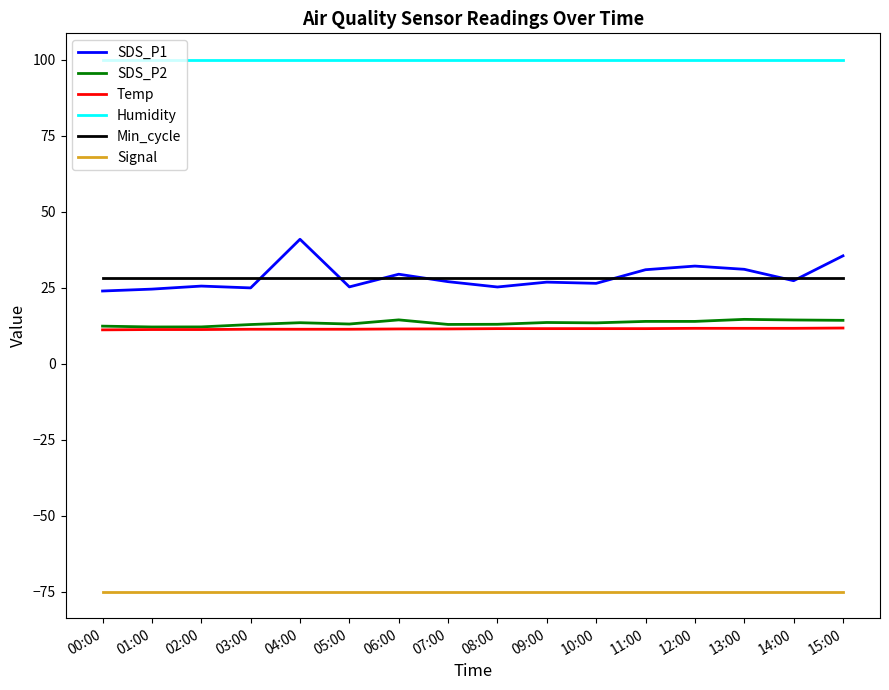

True or false: Temp and Signal intersect in this chart.

False